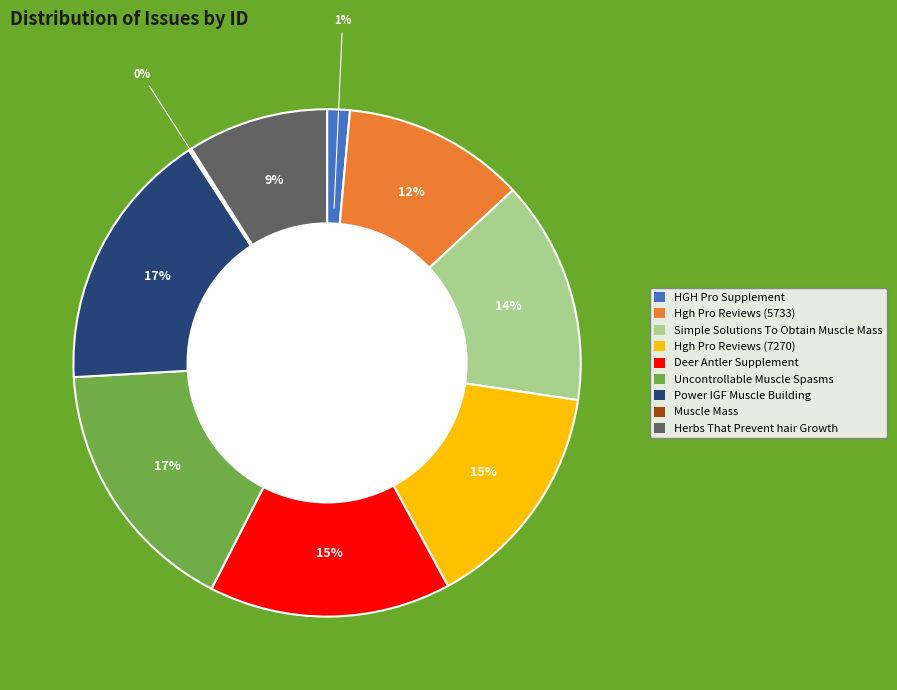

To the nearest percent, what percentage of the pie is Hgh Pro Reviews (5733)?

12%